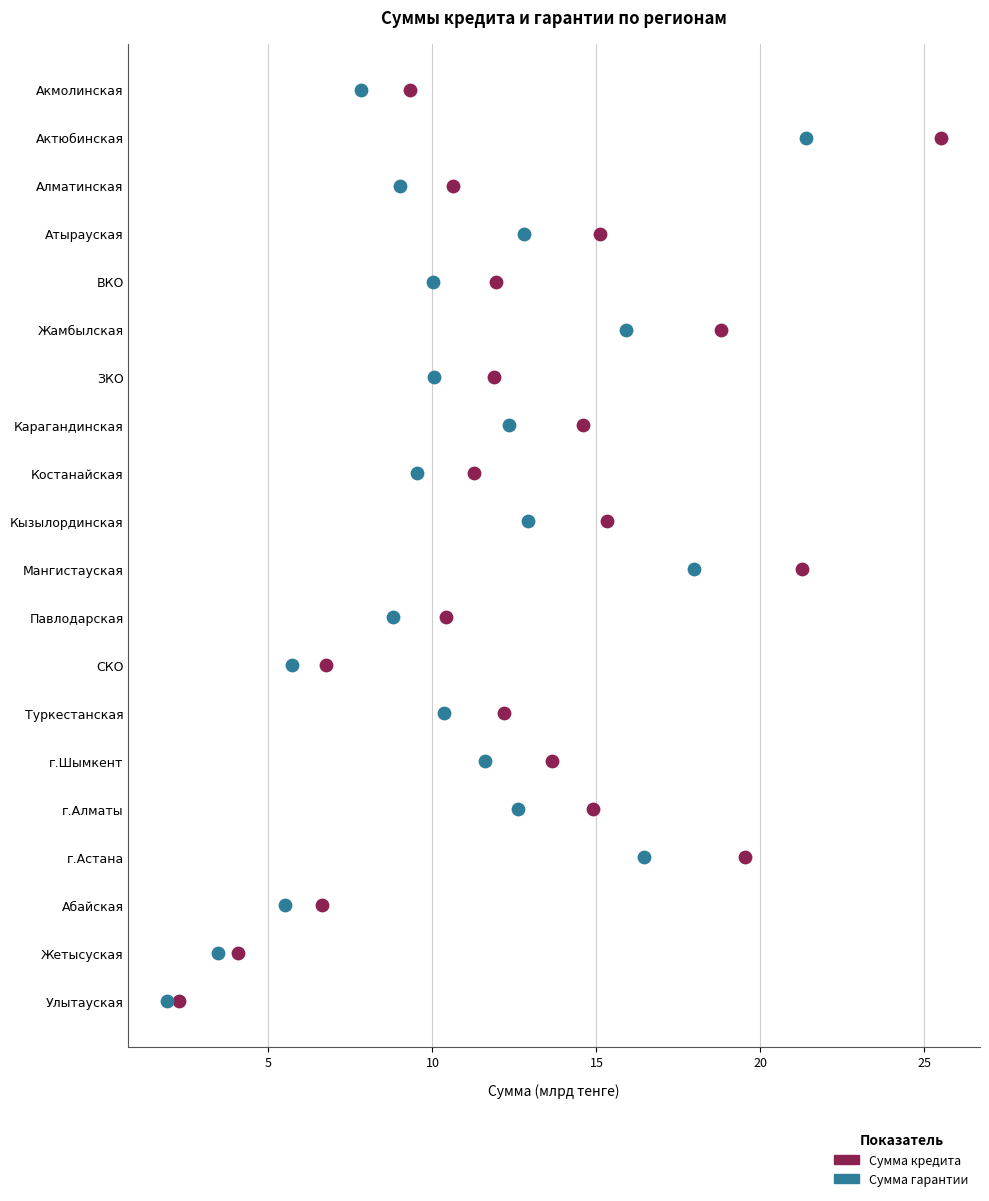

What are all the series names shown in the legend?

Сумма кредита, Сумма гарантии